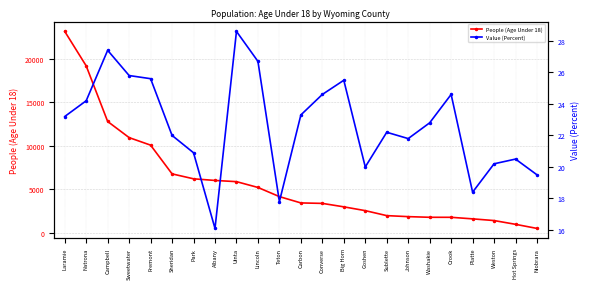

At Big Horn, list the series in order from smallest to largest.

Value (Percent), People (Age Under 18)